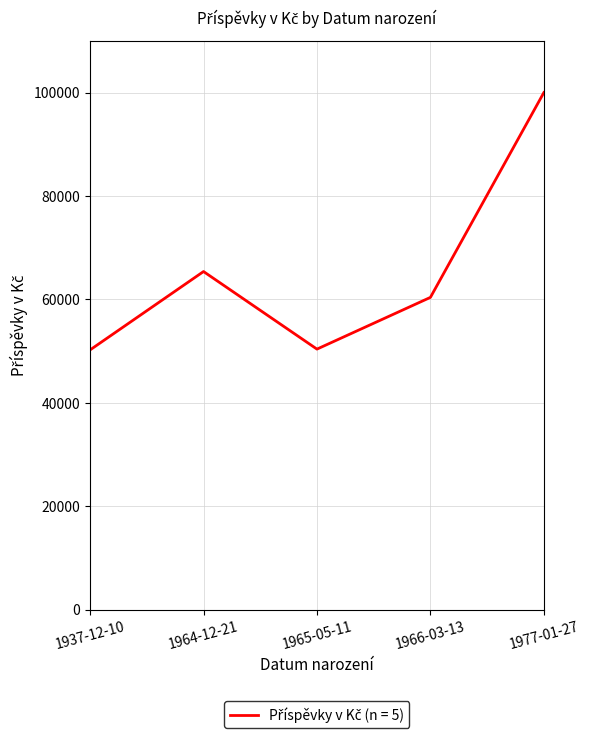

What position from the left is 1964-12-21?

2